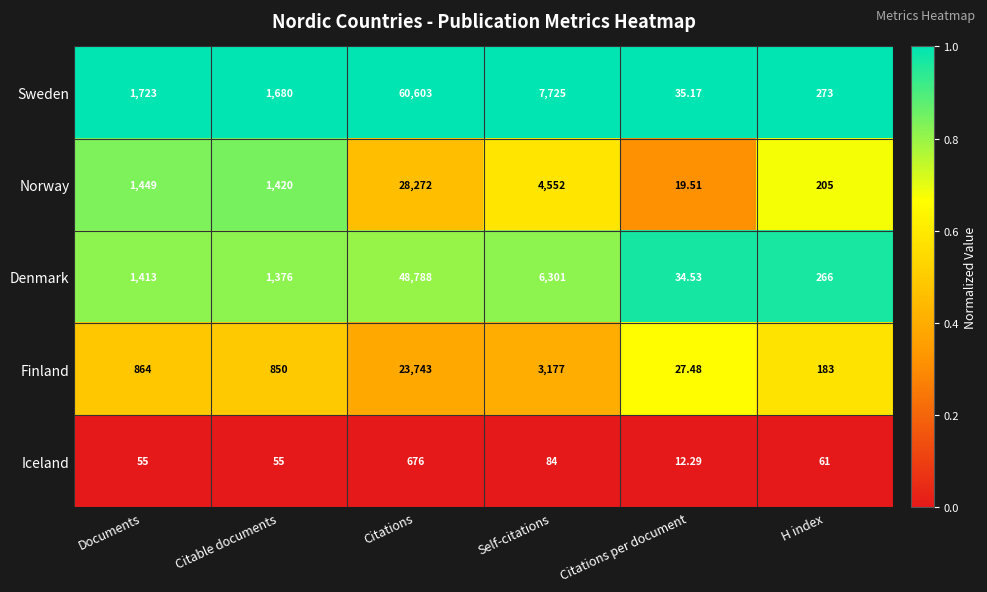

List the series in order of their peak value, lowest first.

Iceland, Finland, Norway, Denmark, Sweden